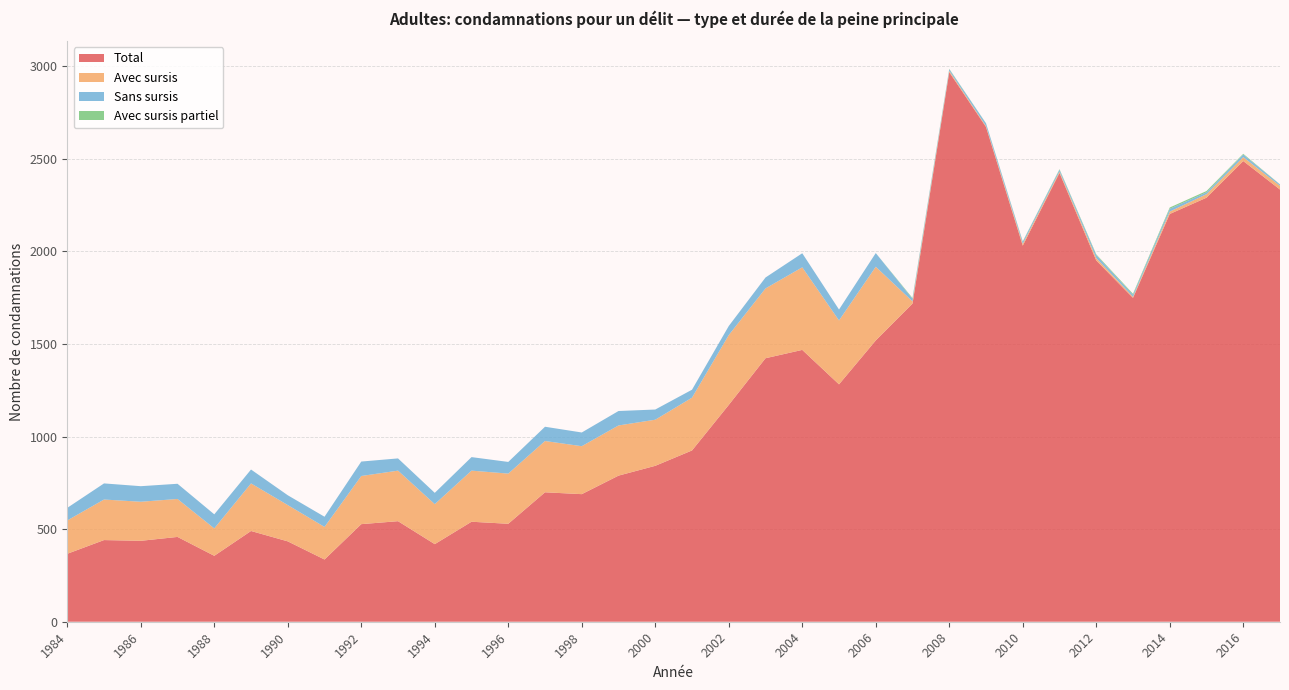

Reading left to right, list all the values displayed in this chart.

Total: 1984=367	1985=441	1986=437	1987=458	1988=356	1989=490	1990=434	1991=336	1992=527	1993=543	1994=419	1995=540	1996=529	1997=699	1998=689	1999=789	2000=842	2001=925	2002=1171	2003=1423	2004=1468	2005=1282	2006=1519	2007=1718	2008=2968	2009=2672	2010=2031	2011=2424	2012=1951	2013=1749	2014=2202	2015=2290	2016=2488	2017=2334
Avec sursis: 1984=180	1985=219	1986=211	1987=205	1988=148	1989=257	1990=196	1991=176	1992=260	1993=273	1994=216	1995=276	1996=271	1997=277	1998=259	1999=271	2000=249	2001=285	2002=377	2003=377	2004=446	2005=345	2006=398	2007=12	2008=7	2009=5	2010=10	2011=7	2012=13	2013=6	2014=13	2015=19	2016=21	2017=20
Sans sursis: 1984=68	1985=87	1986=84	1987=82	1988=76	1989=75	1990=53	1991=55	1992=78	1993=66	1994=61	1995=73	1996=63	1997=77	1998=74	1999=78	2000=55	2001=43	2002=49	2003=59	2004=76	2005=59	2006=74	2007=14	2008=9	2009=14	2010=11	2011=10	2012=16	2013=11	2014=15	2015=10	2016=14	2017=7
Avec sursis partiel: 1984=0	1985=0	1986=0	1987=0	1988=0	1989=0	1990=0	1991=0	1992=0	1993=0	1994=0	1995=0	1996=0	1997=0	1998=0	1999=0	2000=0	2001=0	2002=0	2003=0	2004=0	2005=0	2006=0	2007=4	2008=2	2009=1	2010=2	2011=3	2012=4	2013=5	2014=7	2015=7	2016=4	2017=1